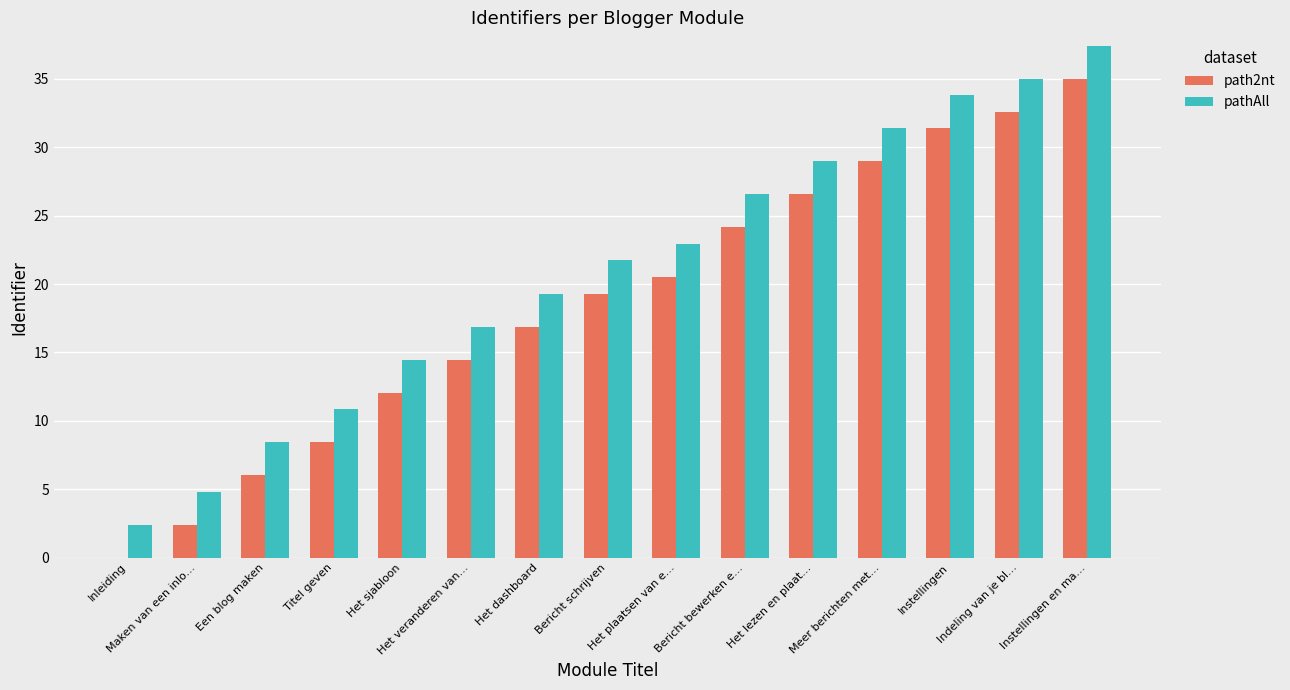

How many categories are shown in the chart?

15